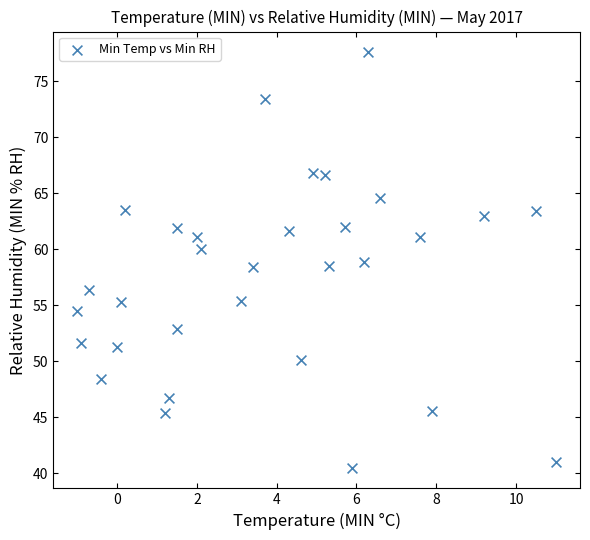

What is the range of Y values (max minus min)?

37.1